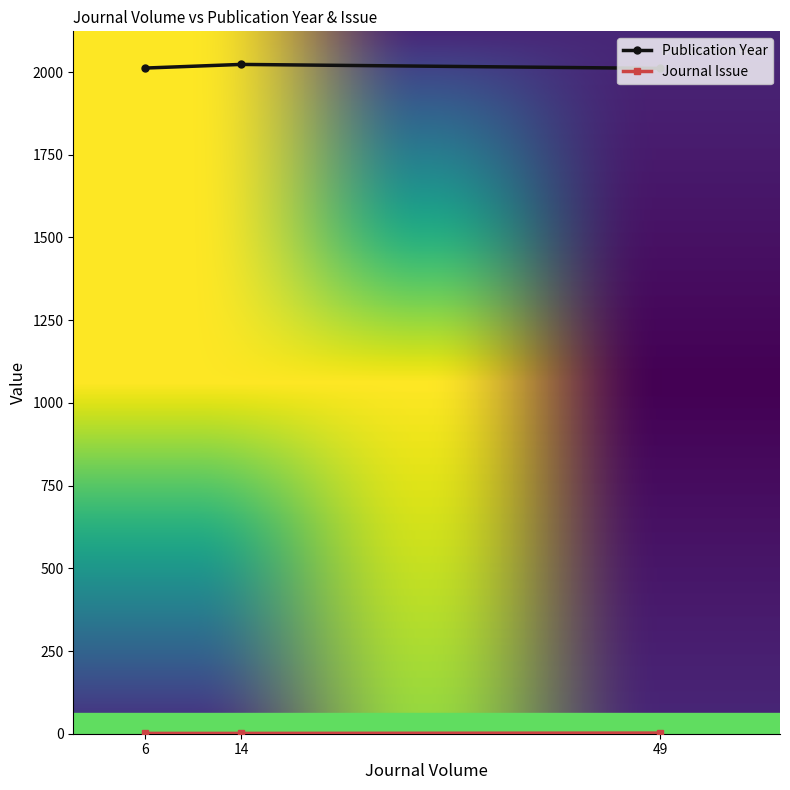

Is it true that Publication Year equals 2891 at 49?

False